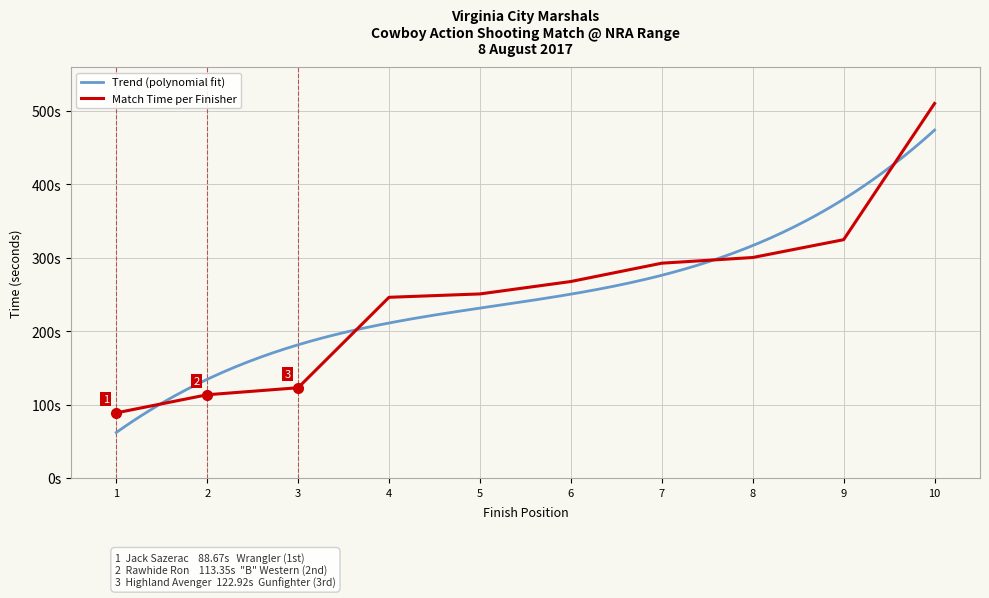

The chart shows a value of 103.3 at 5. True or false?

False